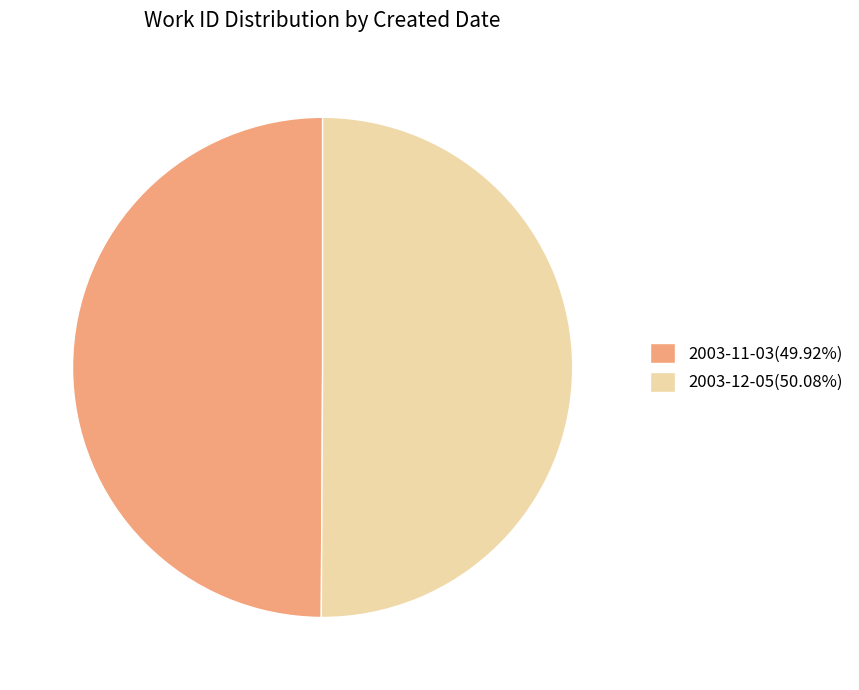

True or false: 2003-12-05 accounts for 65% of the total.

False